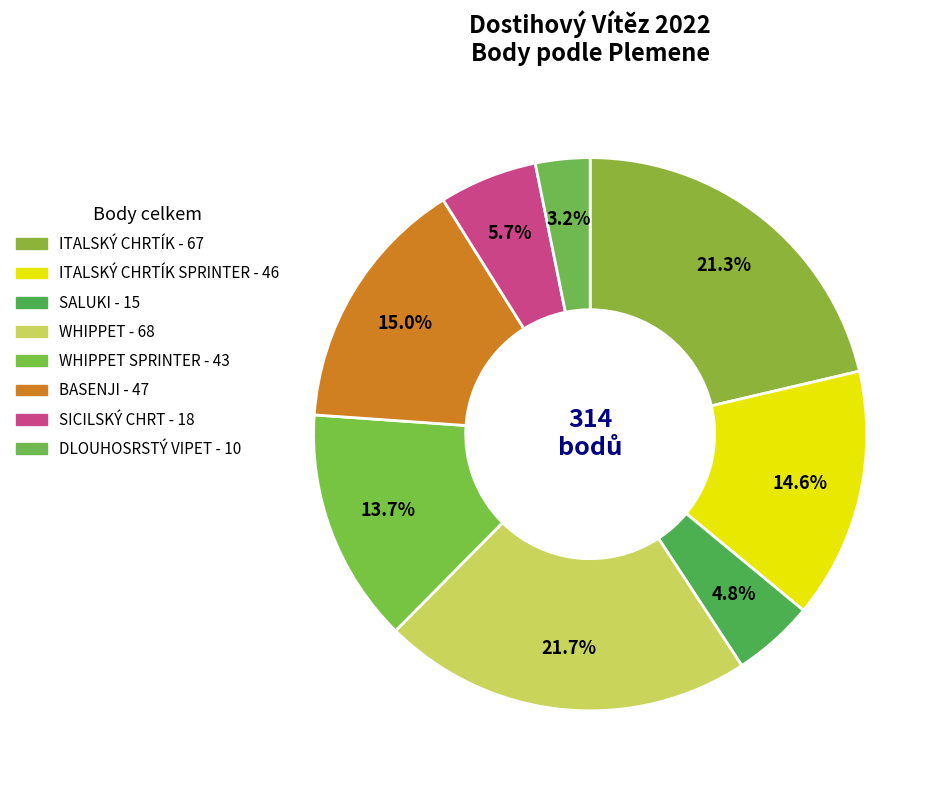

Count the number of slices in the pie.

8